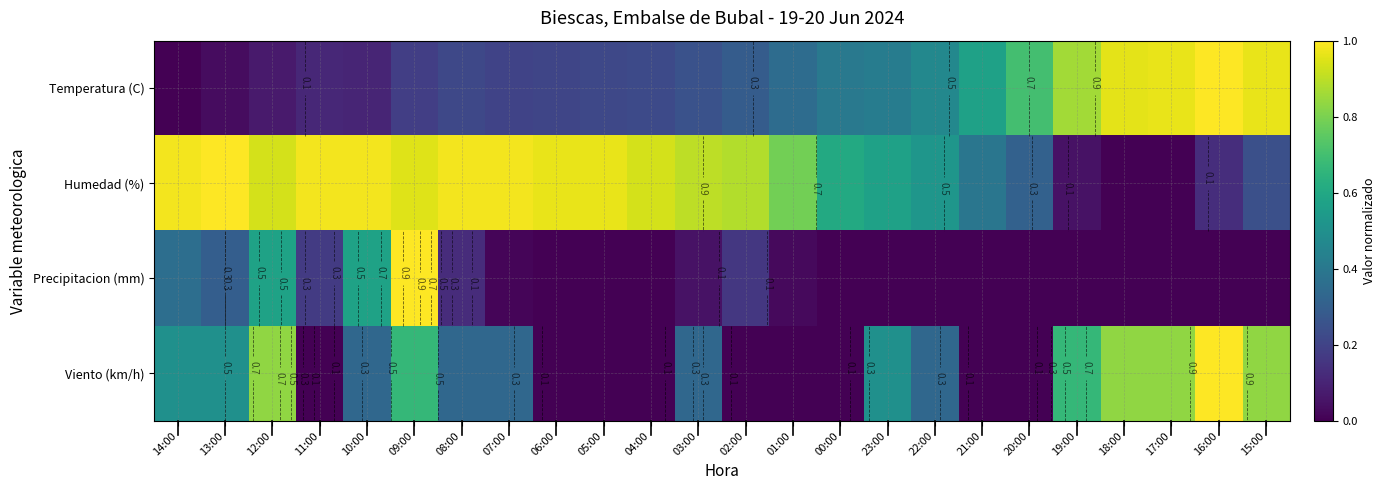

Which has a higher value, 09:00 or 03:00?

03:00